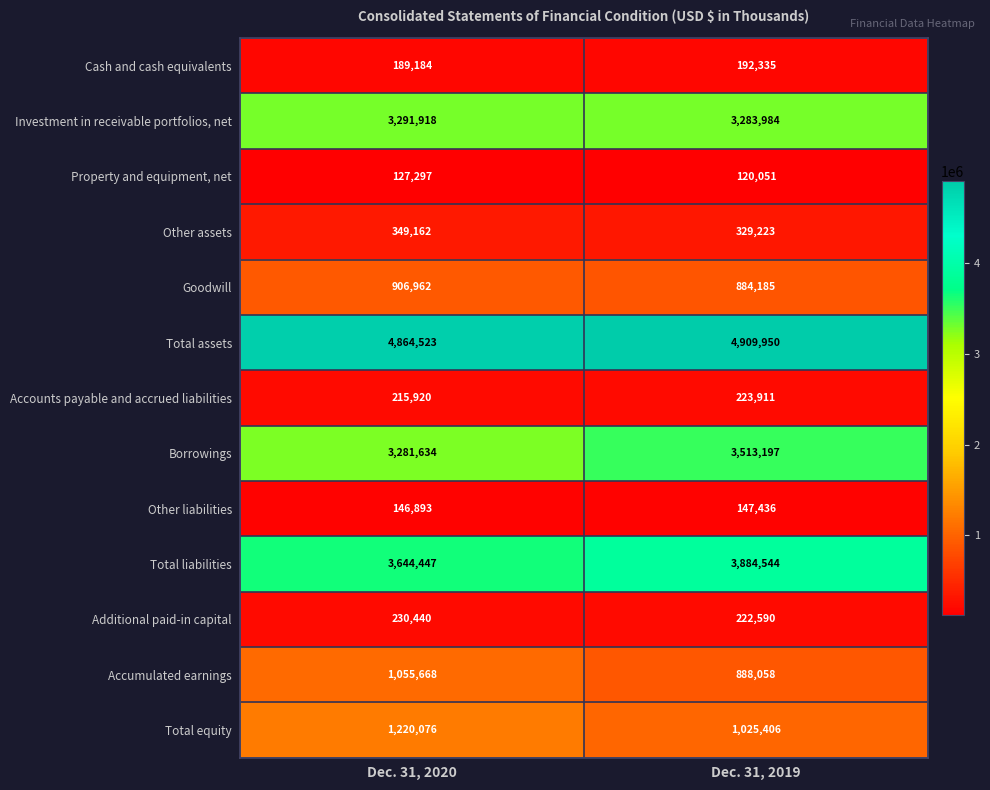

What is the smallest value displayed?

120051